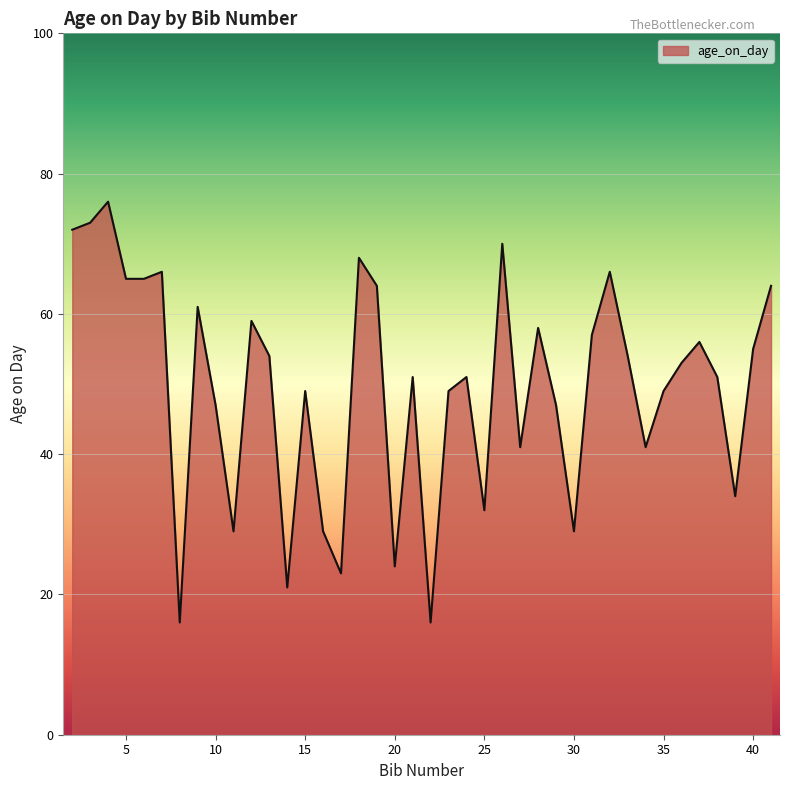

What is the greatest value displayed?

76